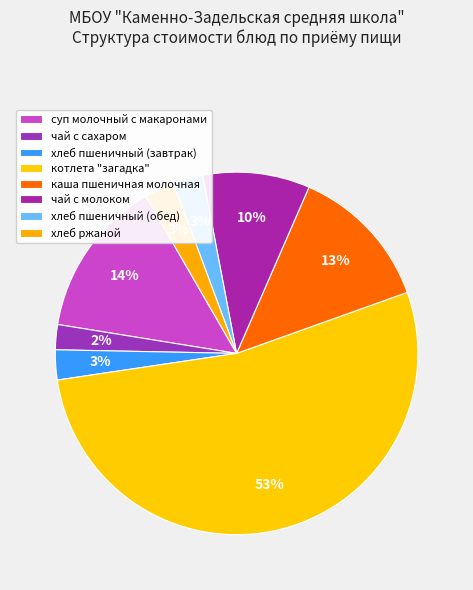

Rank the categories by value from lowest to highest.

чай с сахаром, хлеб пшеничный (завтрак), хлеб пшеничный (обед), хлеб ржаной, чай с молоком, каша пшеничная молочная, суп молочный с макаронами, котлета "загадка"